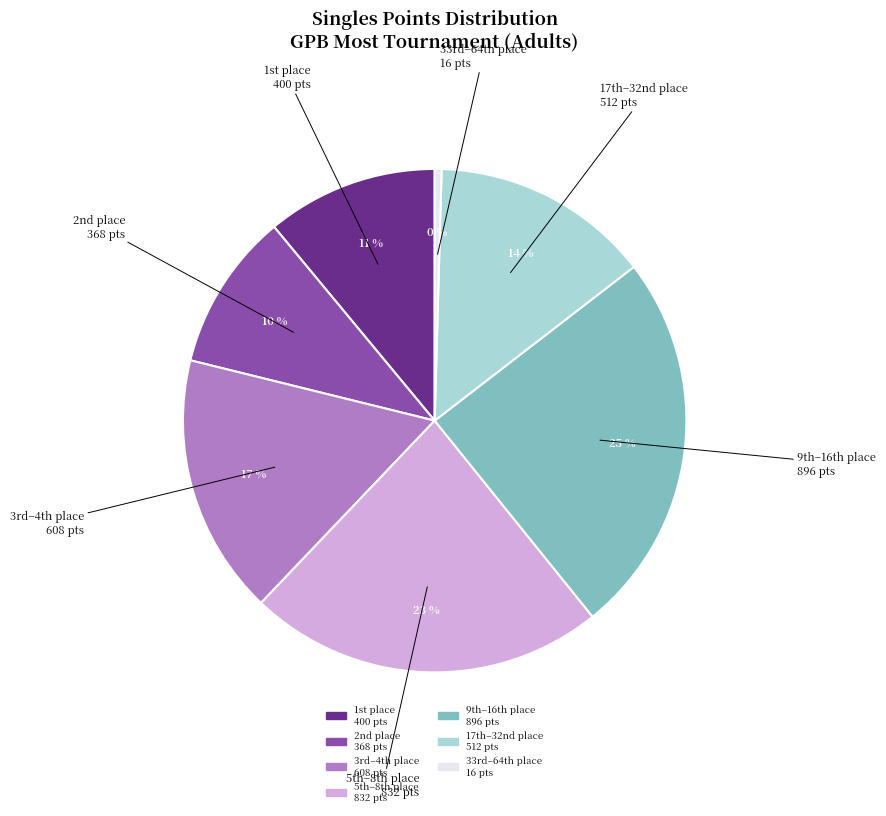

How many slices are in this pie chart?

7